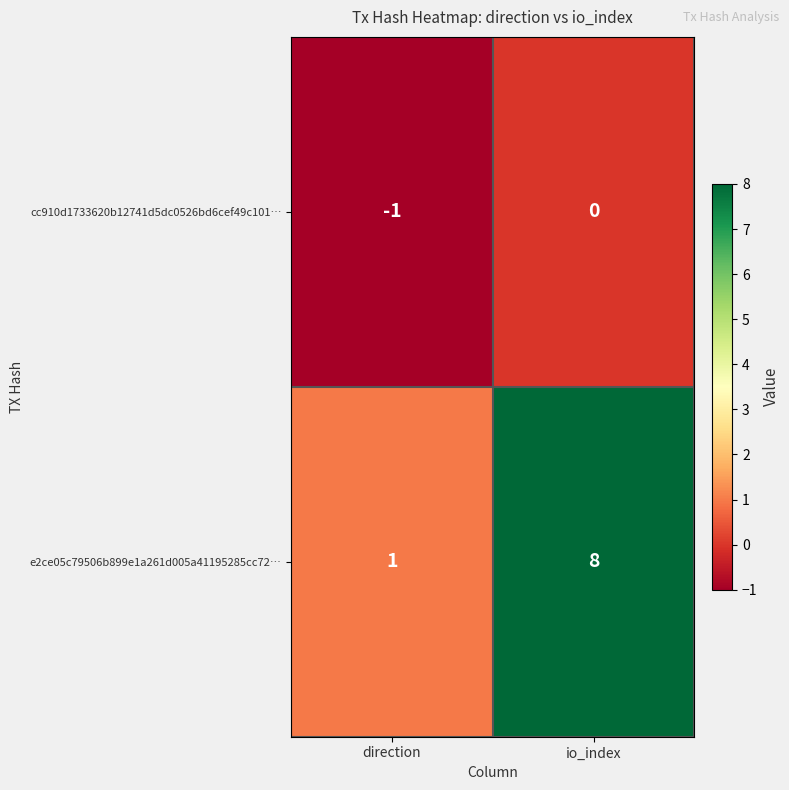

Reading left to right, transcribe all the data shown in this chart.

cc910d1733620b12741d5dc0526bd6cef49c101…: direction=-1	io_index=0
e2ce05c79506b899e1a261d005a41195285cc72…: direction=1	io_index=8